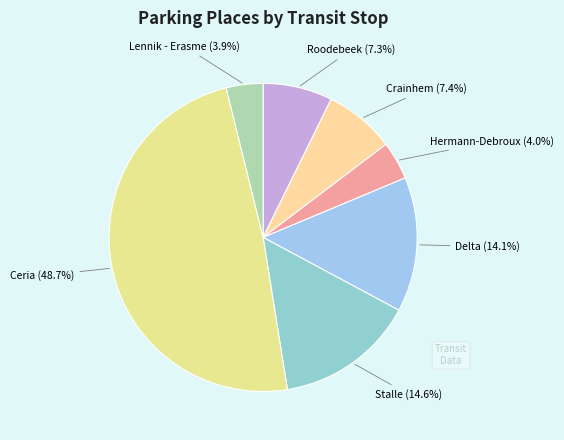

Which has a higher value, Ceria (48.7%) or Roodebeek (7.3%)?

Ceria (48.7%)